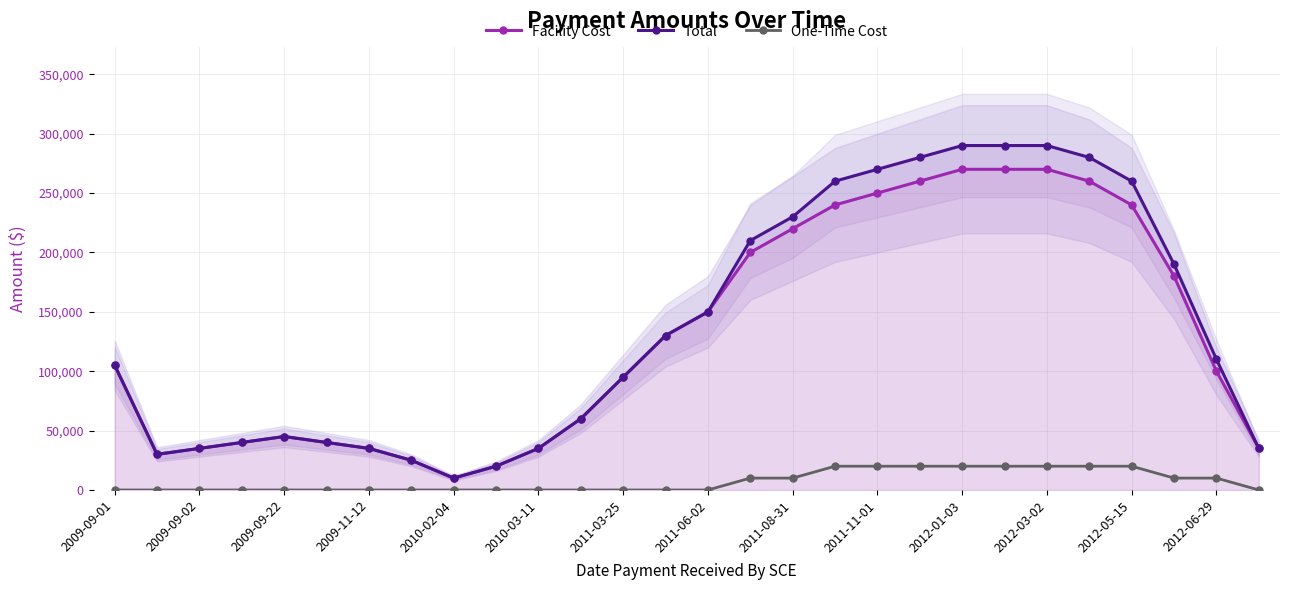

What is the maximum value shown in the chart?

290000